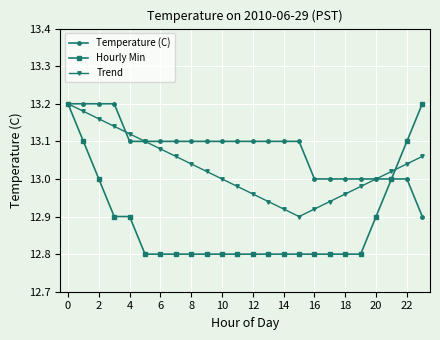

At how many categories does at least one series exceed 12?

24